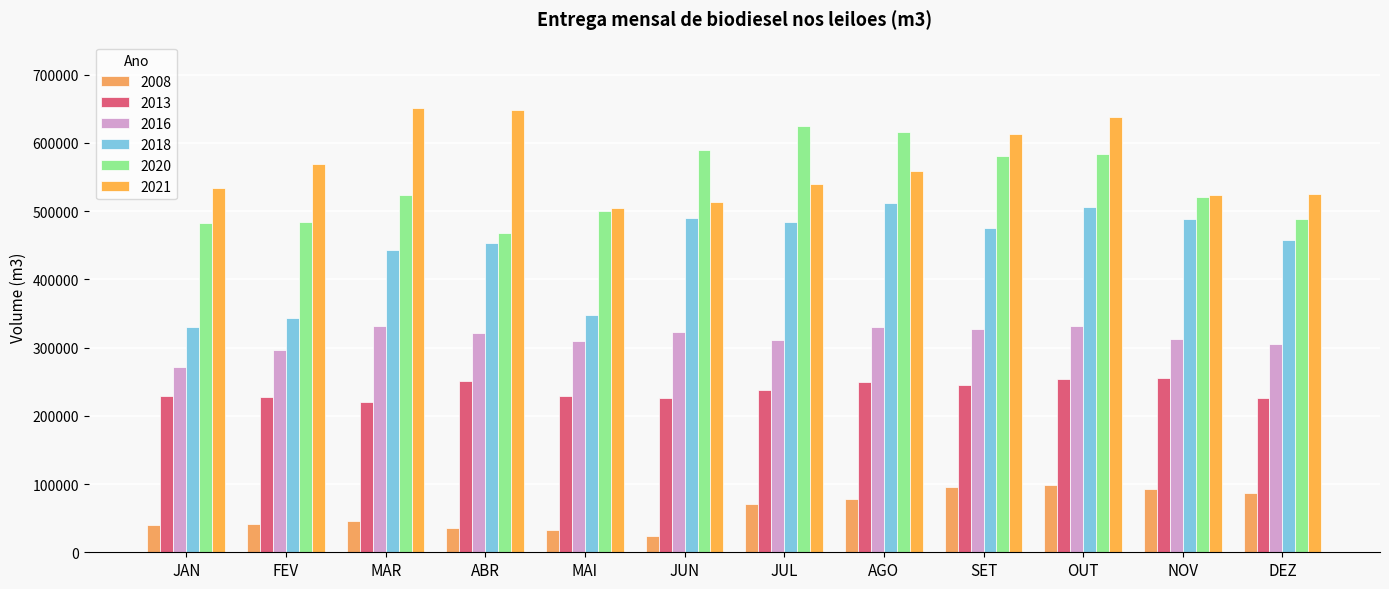

Which label corresponds to the smallest value in the chart?

JUN